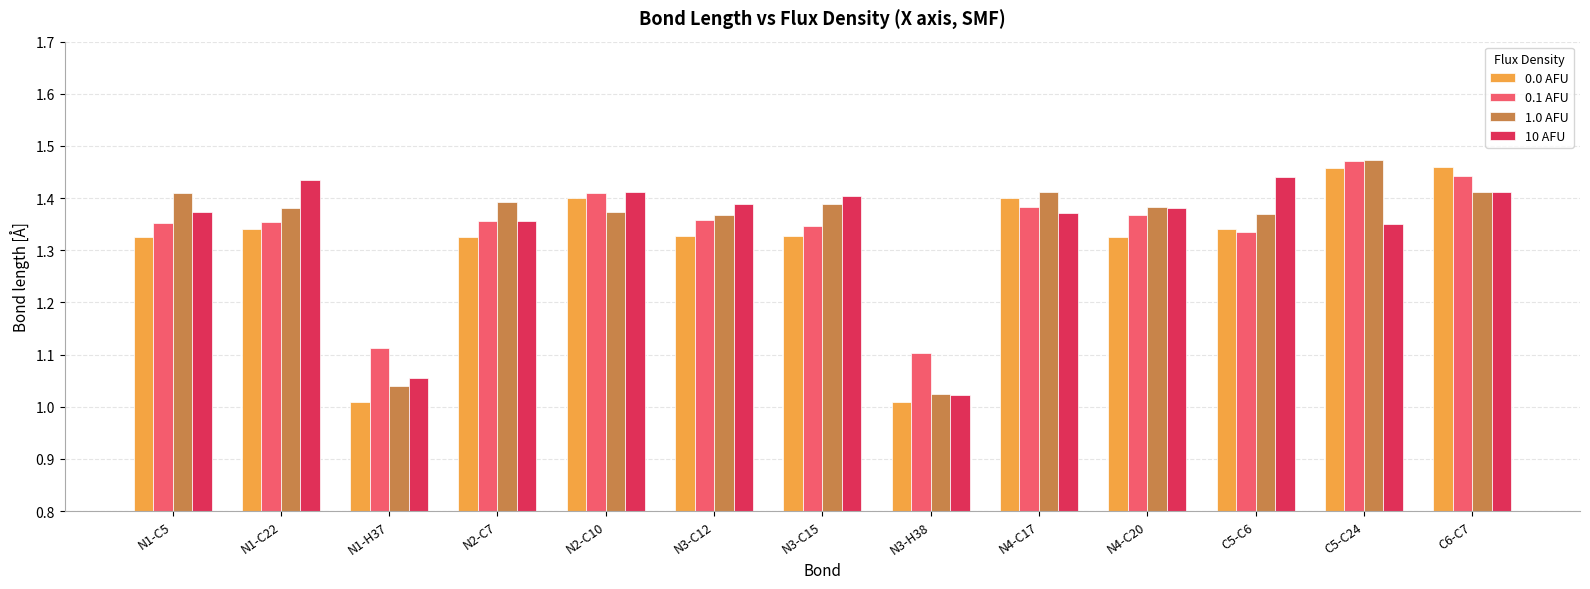

What is the sum of all 0.1 AFU values?

17.4